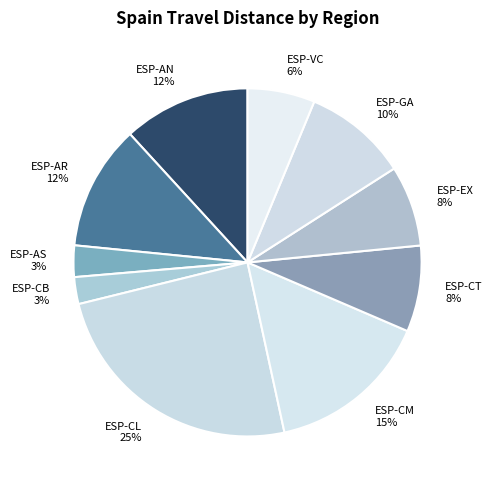

Count the number of slices in the pie.

10